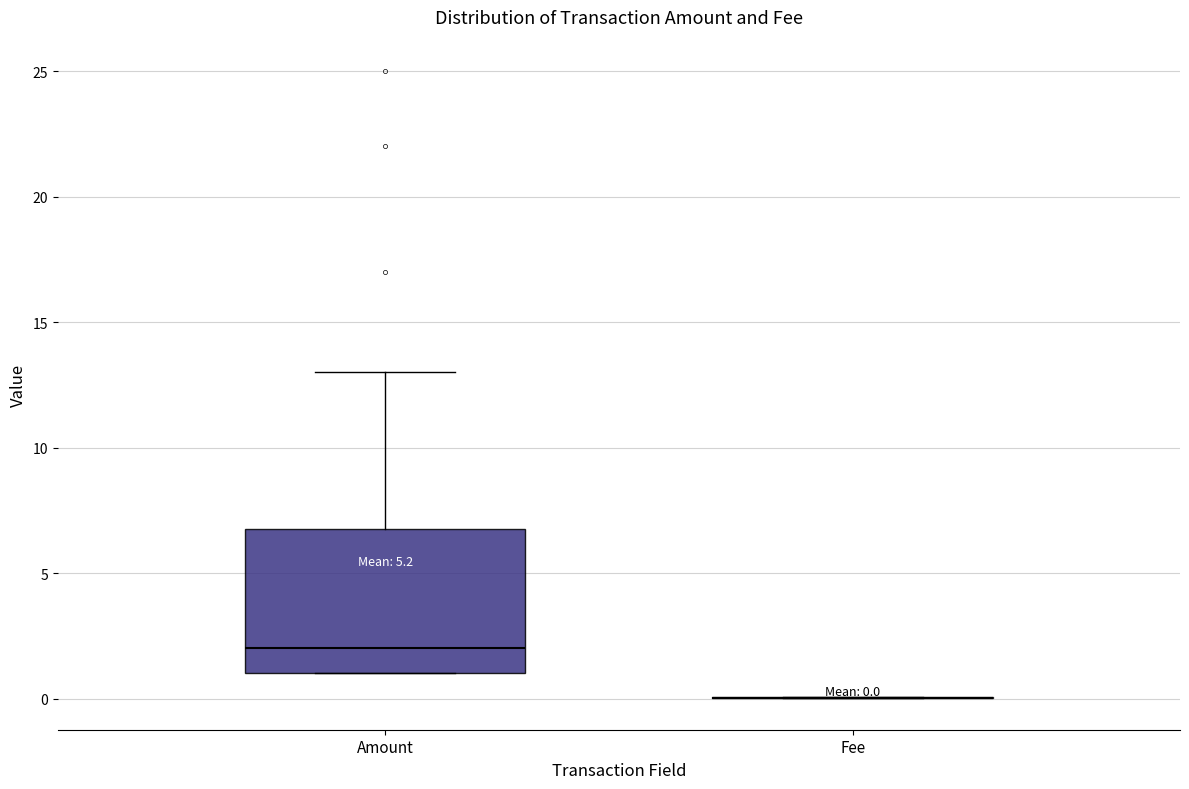

Which box is the tallest, from its lower edge to its upper edge?

Amount